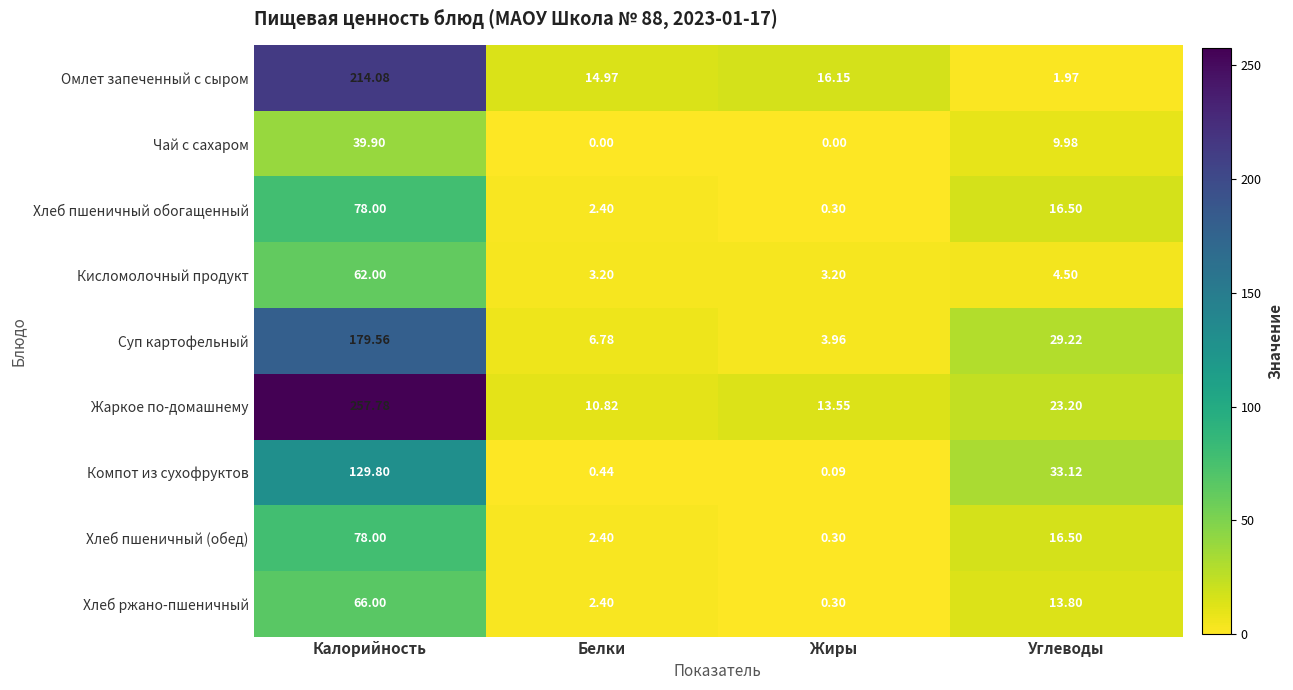

Which category has the highest value across all series?

Калорийность